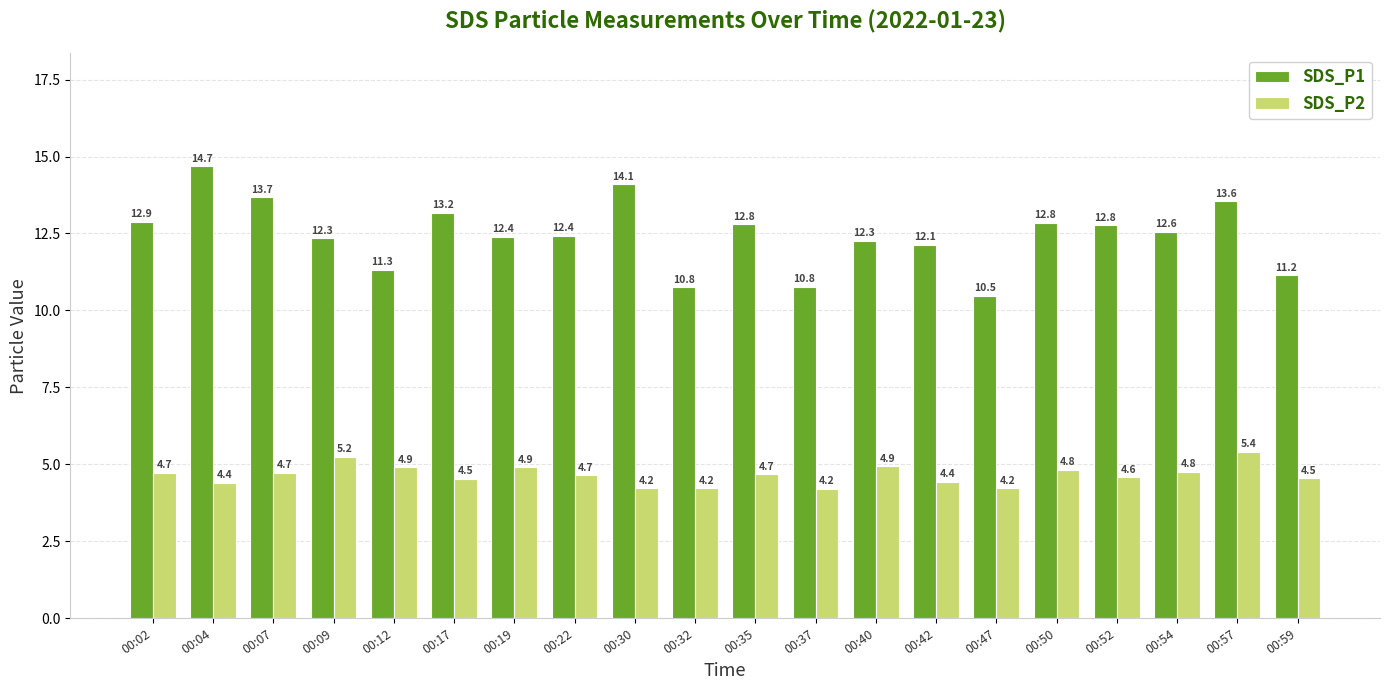

What is the difference between the SDS_P2 values at 00:52 and 00:35?

0.1